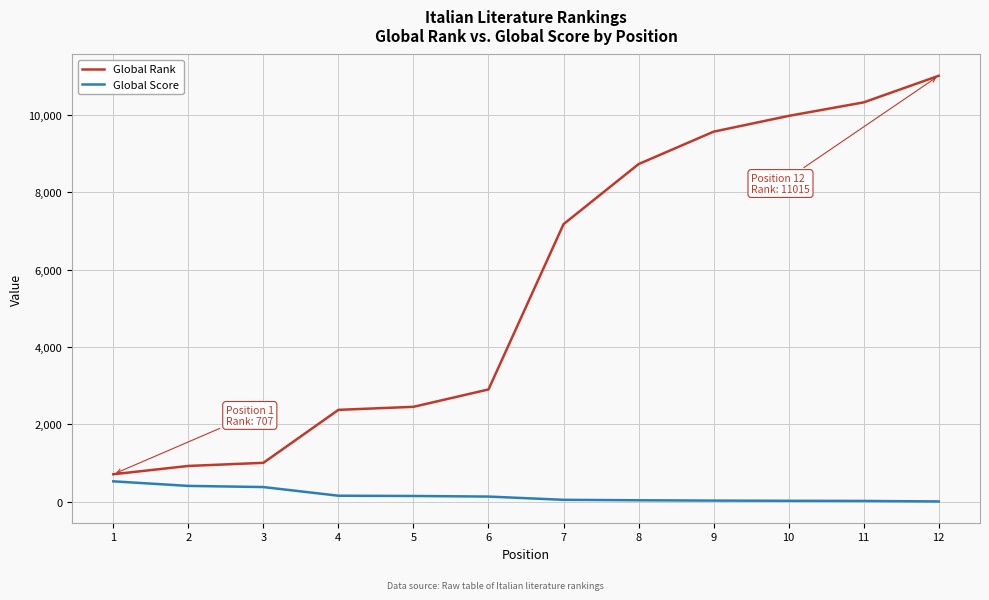

Which category has the lowest value in the Global Rank series?

1